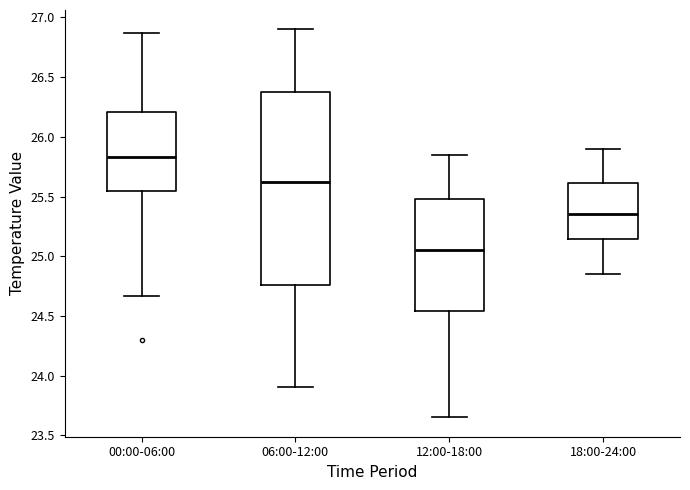

Comparing the boxes themselves (not the whiskers), which one is the tallest?

06:00-12:00